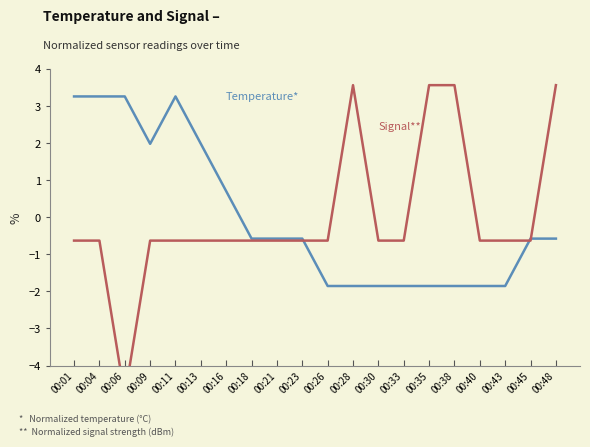

What is the difference between the maximum and minimum values in the Temperature series?

5.1